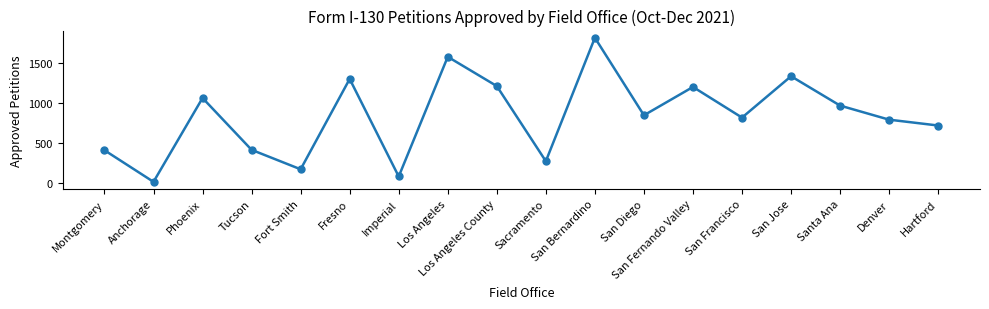

What is the label of the 1st point from the left?

Montgomery